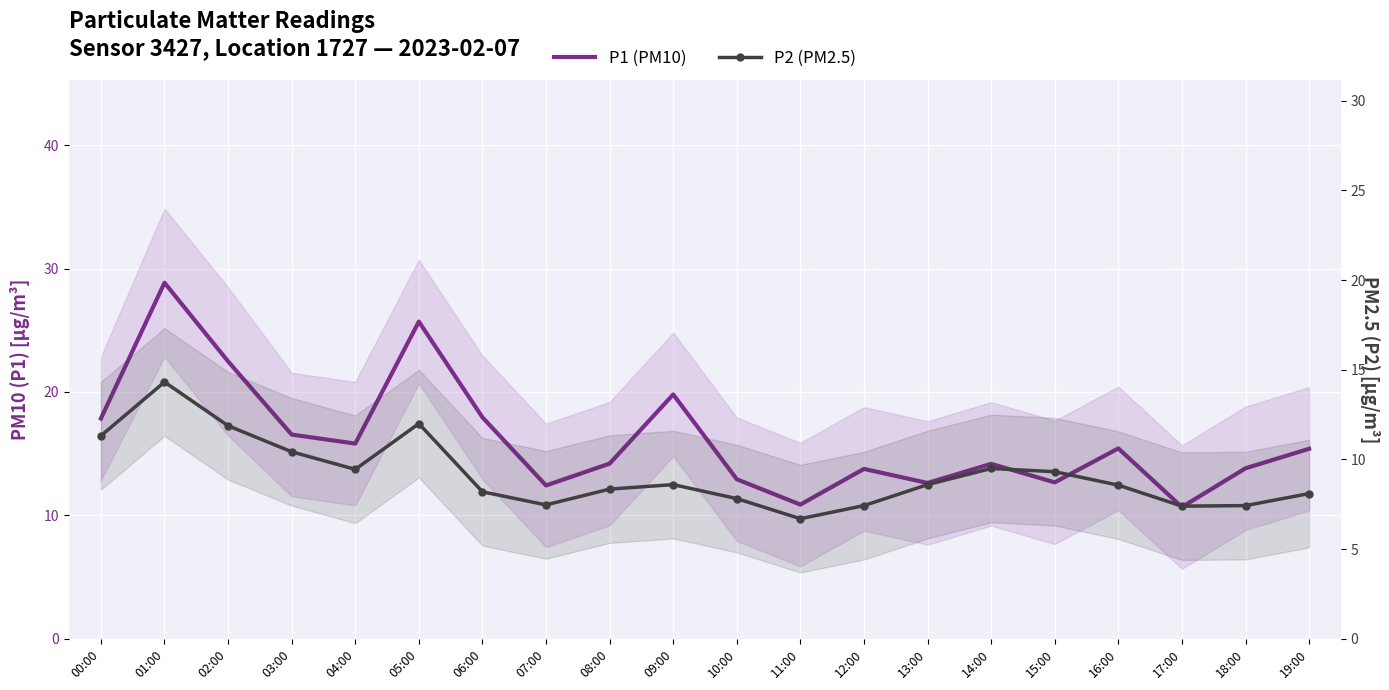

Rank the series by their average value, from highest to lowest.

P1 (PM10), P2 (PM2.5)